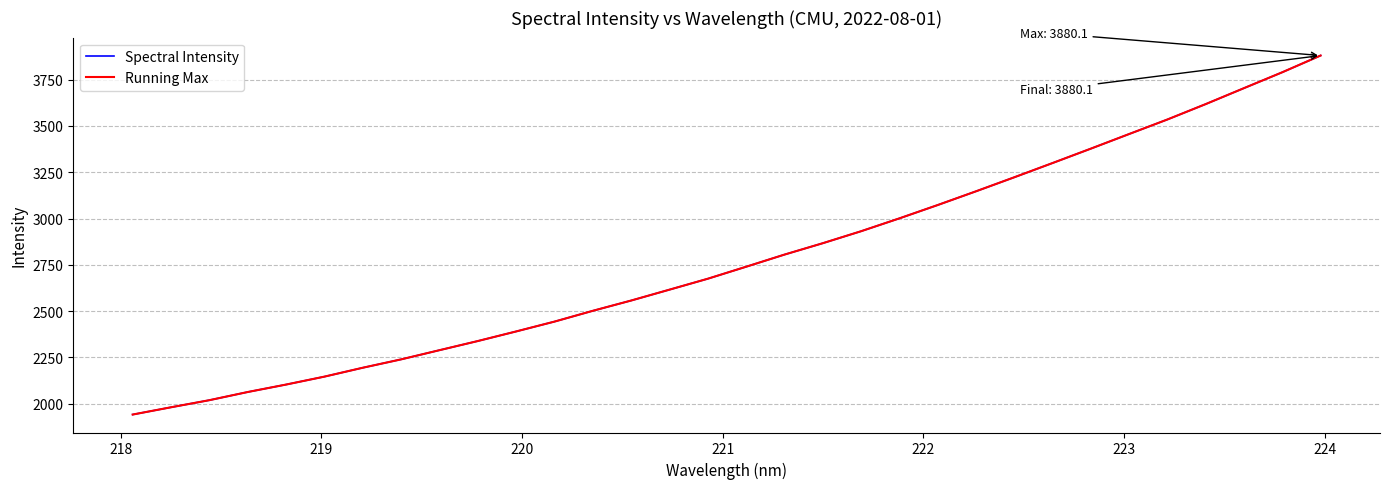

Is this an area chart (filled region under the line)?

No